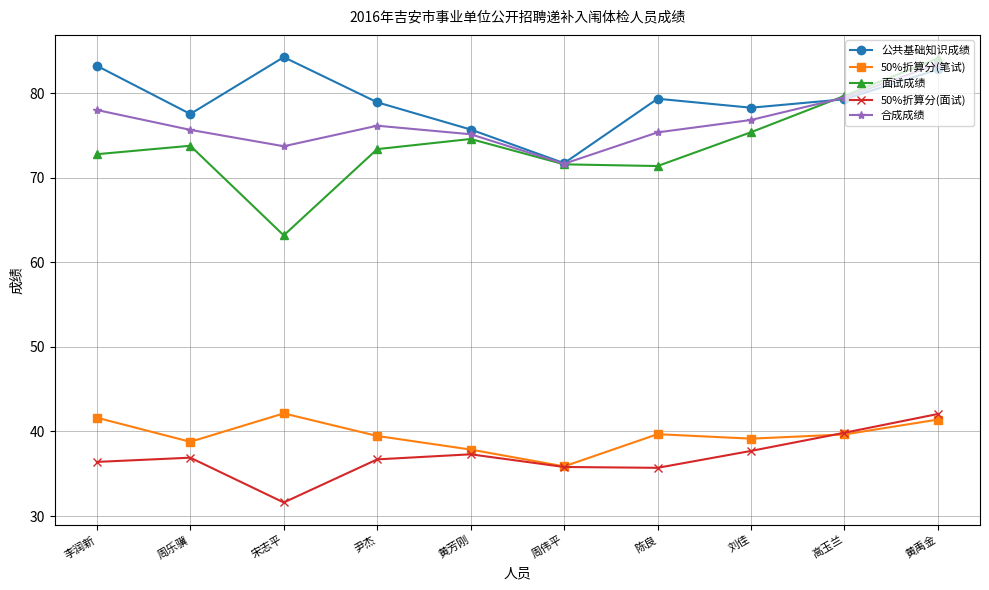

True or false: 50%折算分(笔试) and 面试成绩 intersect in this chart.

False